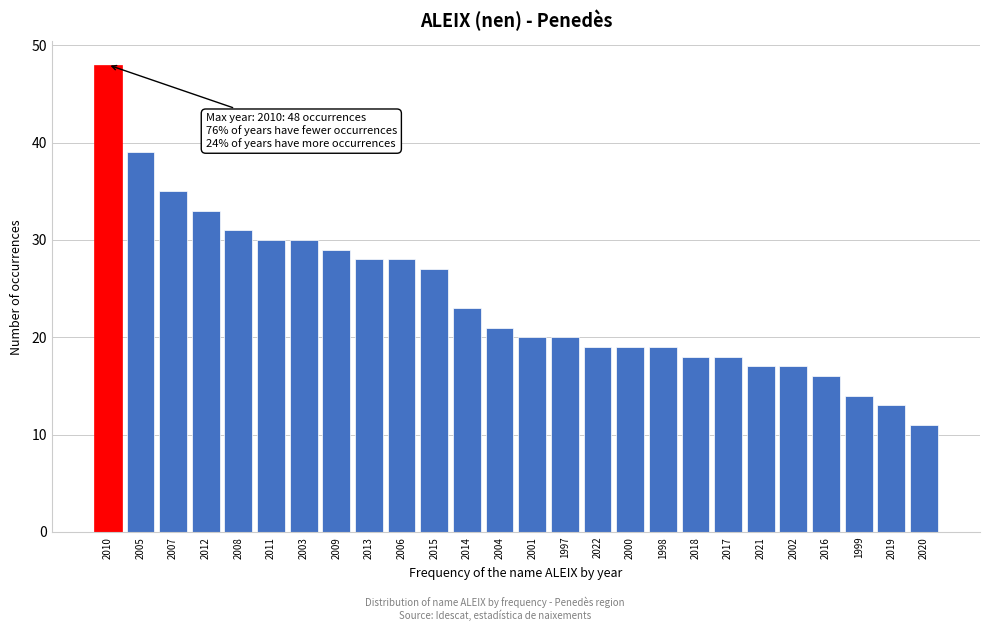

Reading left to right, list all the values displayed in this chart.

48	39	35	33	31	30	30	29	28	28	27	23	21	20	20	19	19	19	18	18	17	17	16	14	13	11